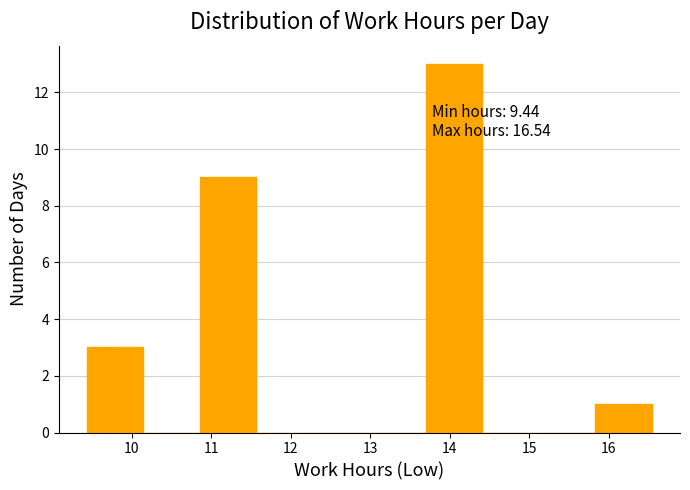

Which range on the x-axis has the tallest bar?

13.70 to 14.41